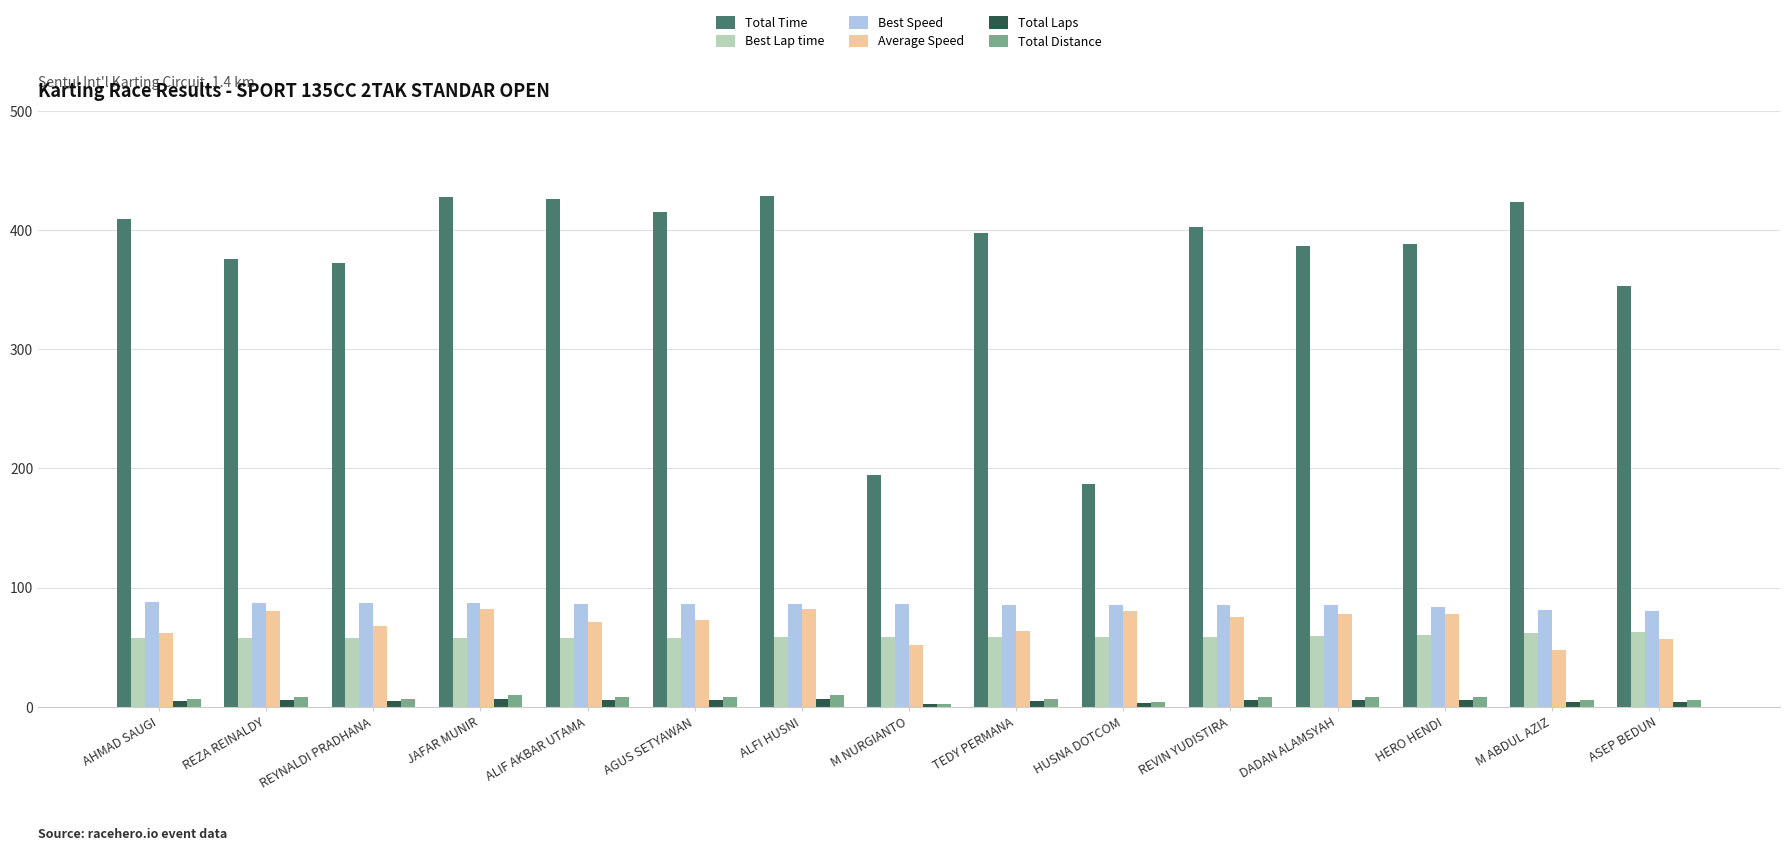

At which label is Total Time closest to 308?

ASEP BEDUN